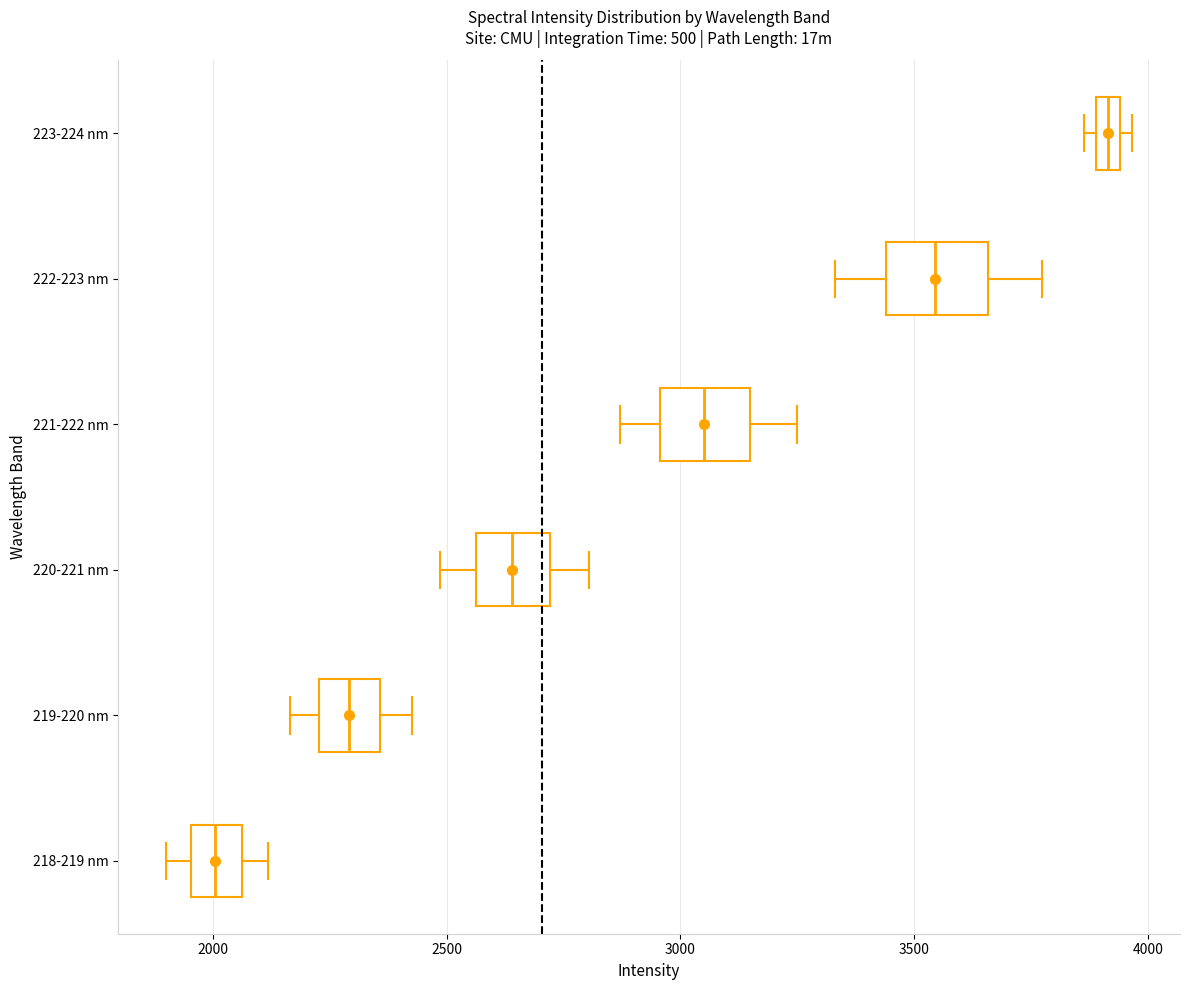

Where does the median line of the box for 218-219 nm sit on the x-axis? The values are not printed on the chart, so give them approximately, as read against the axis.

2000